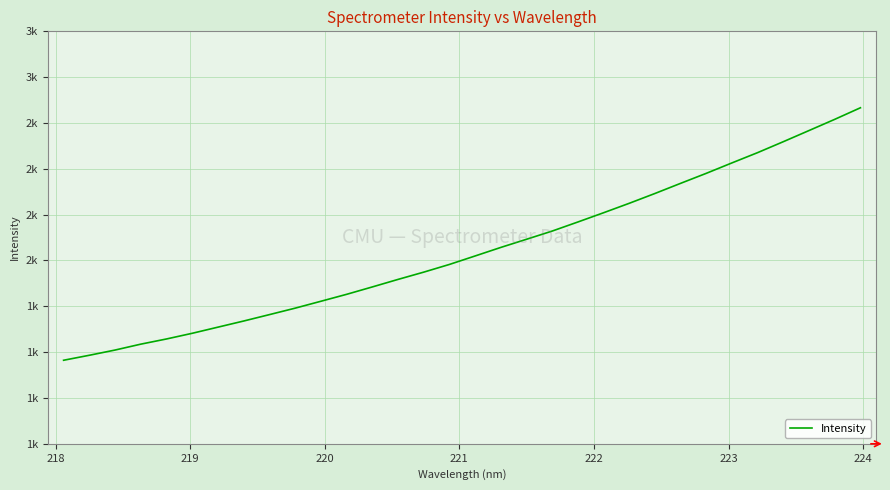

True or false: the data has more than 2 interior local peaks.

False